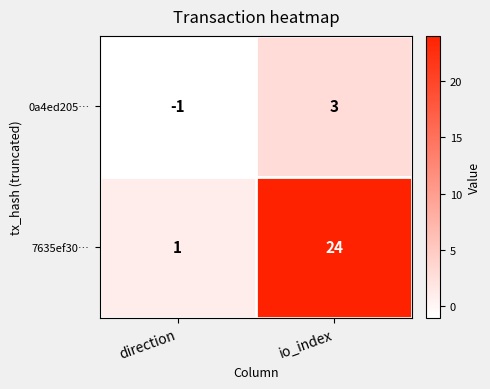

What is the sum of all 7635ef30… values?

25